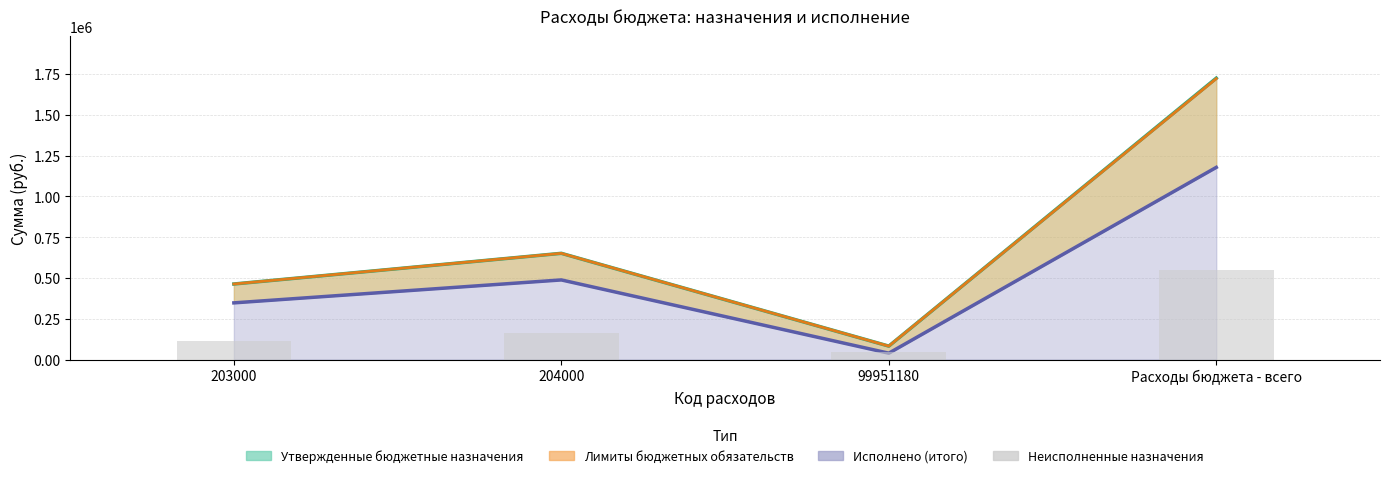

What is the label of the 2nd bar from the right?

99951180